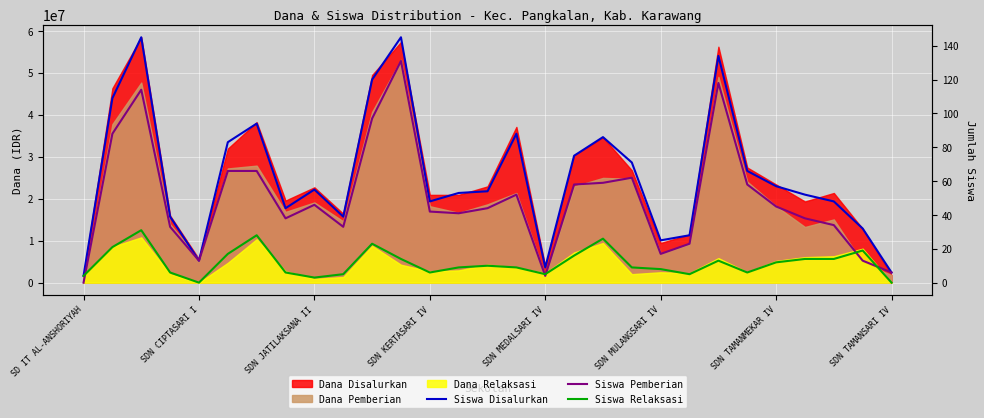

Between SDN TAMANSARI IV and 13, which series saw the biggest shift?

Siswa Disalurkan